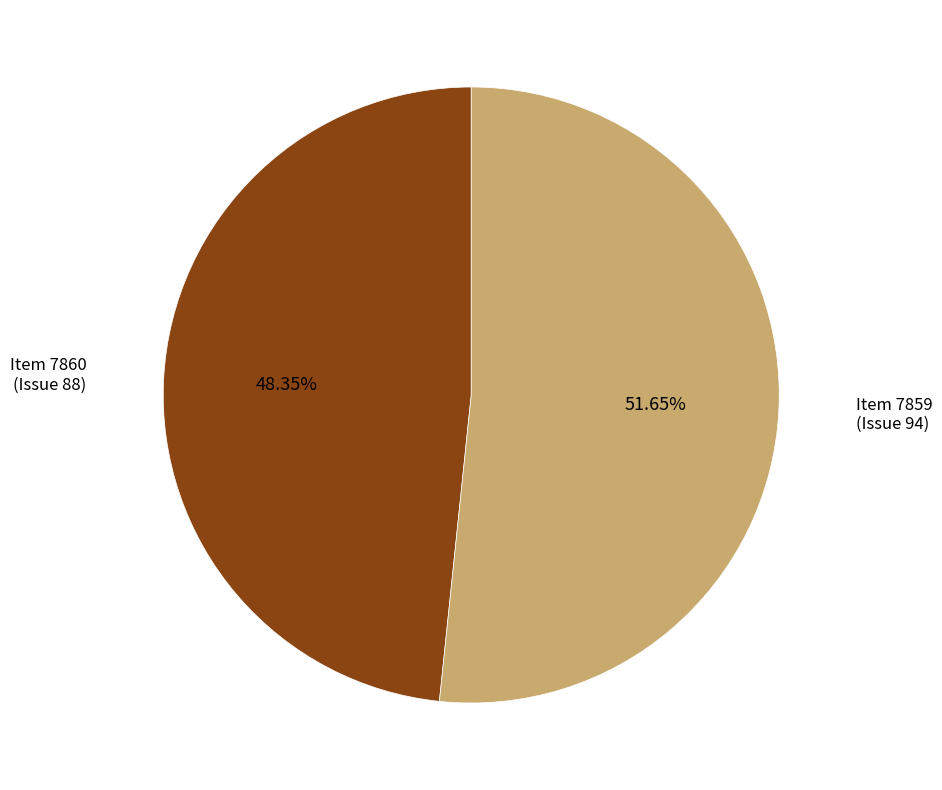

Do Item 7860 (Issue 88) and Item 7859 (Issue 94) together represent more than half of the pie?

Yes